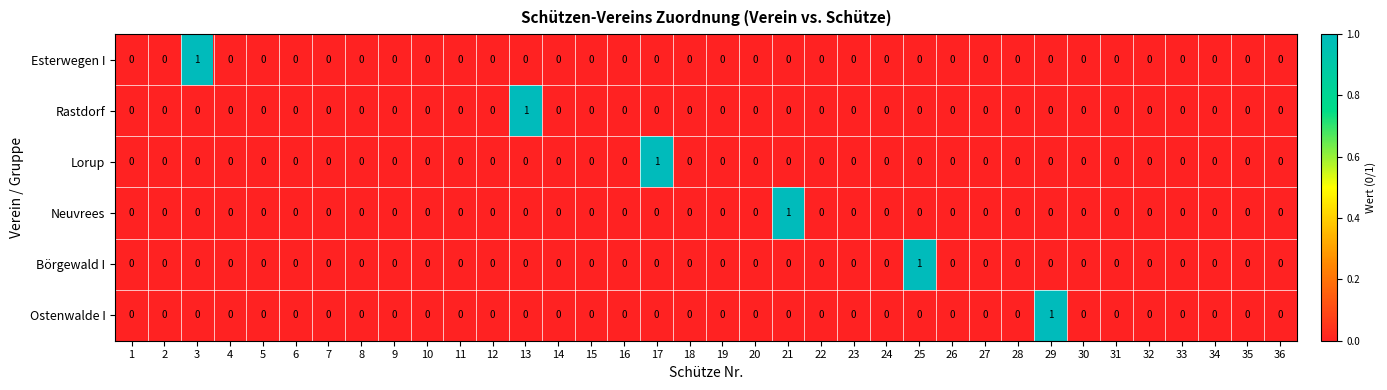

What is the maximum value shown in the chart?

1